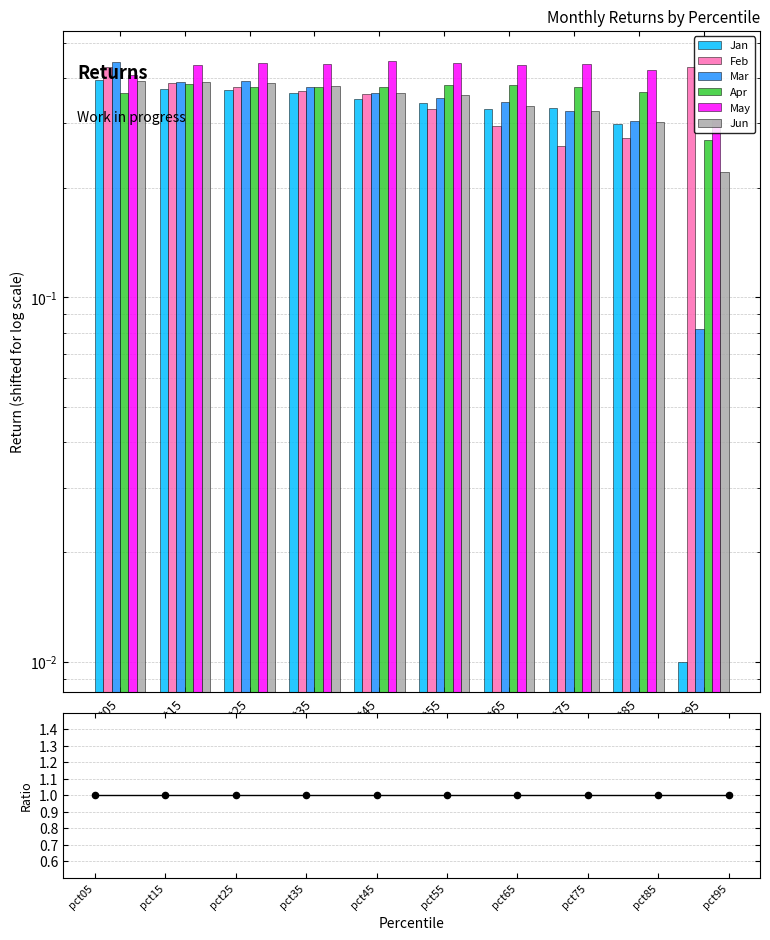

At how many categories does at least one series exceed 0?

10